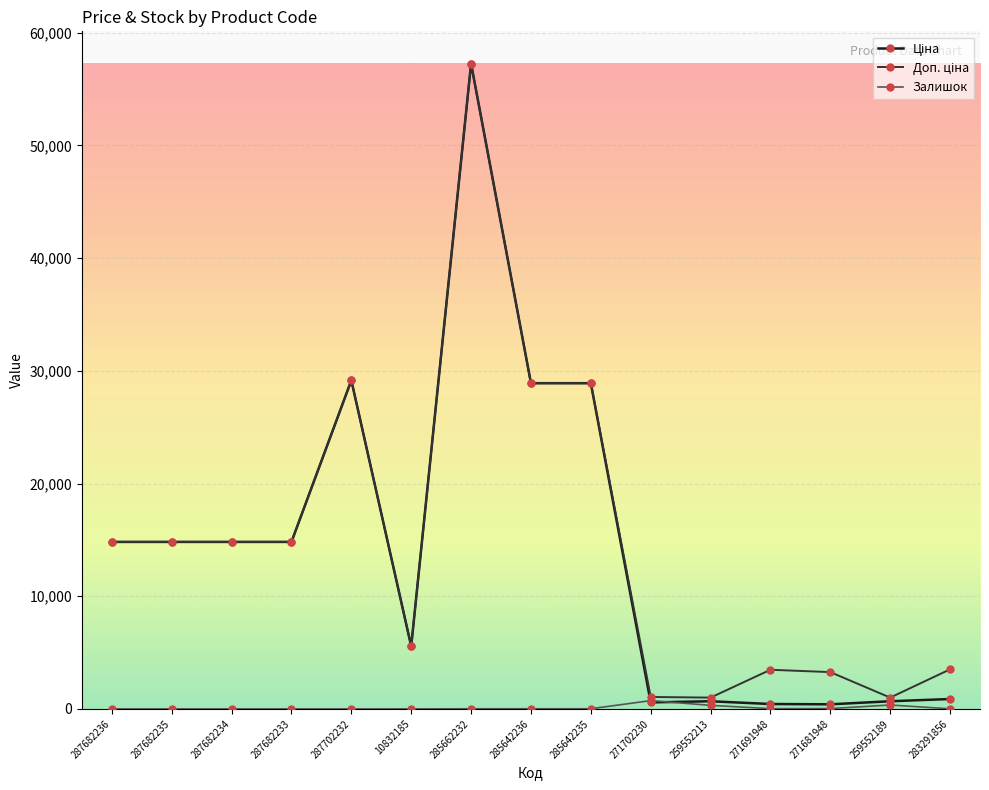

True or false: Залишок has a value of 736.0 at 271702230.

True